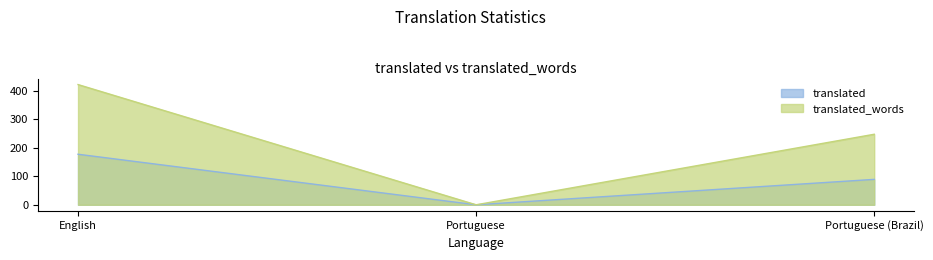

How many translated values are between 0 and 177?

3